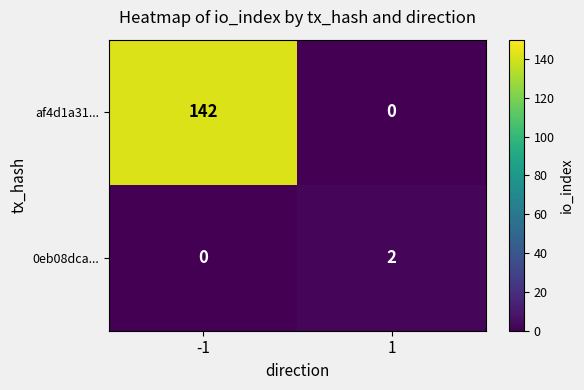

Is it true that 0eb08dca... equals 0 at -1?

True